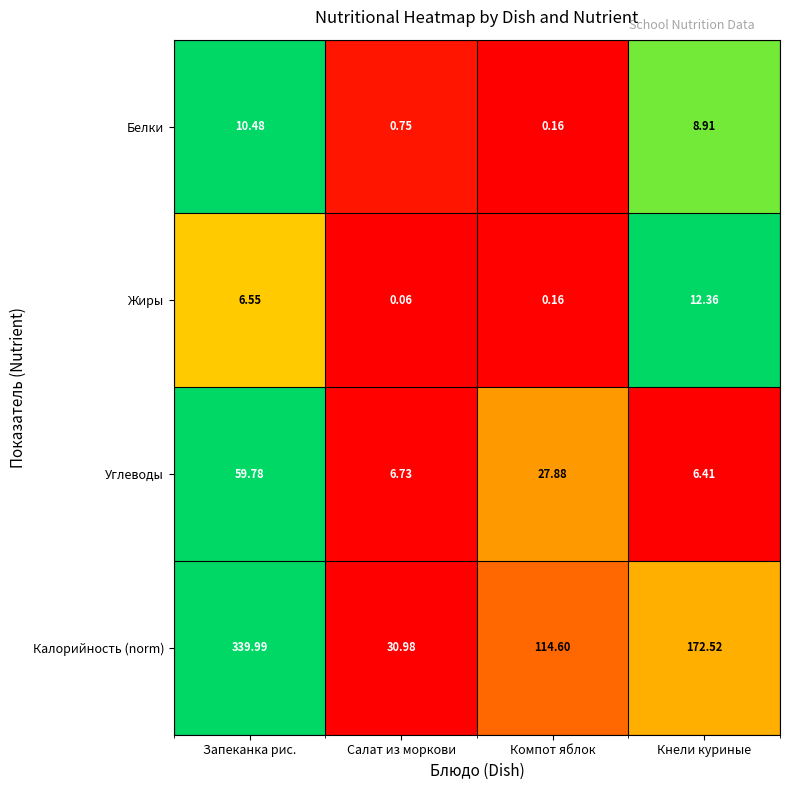

Rank the categories by Белки value from lowest to highest.

Компот яблок, Салат из моркови, Кнели куриные, Запеканка рис.